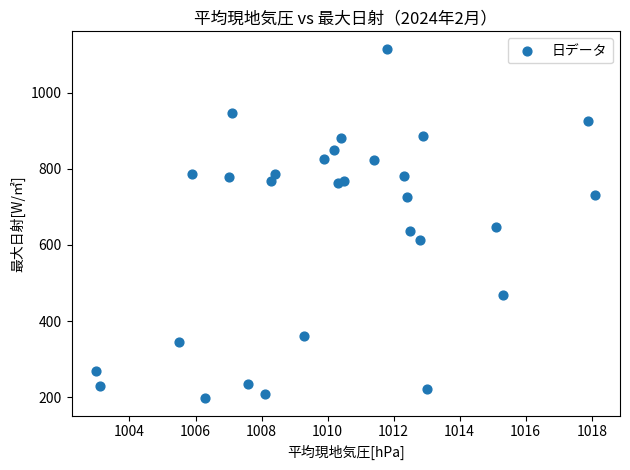

What is the range of Y values (max minus min)?

917